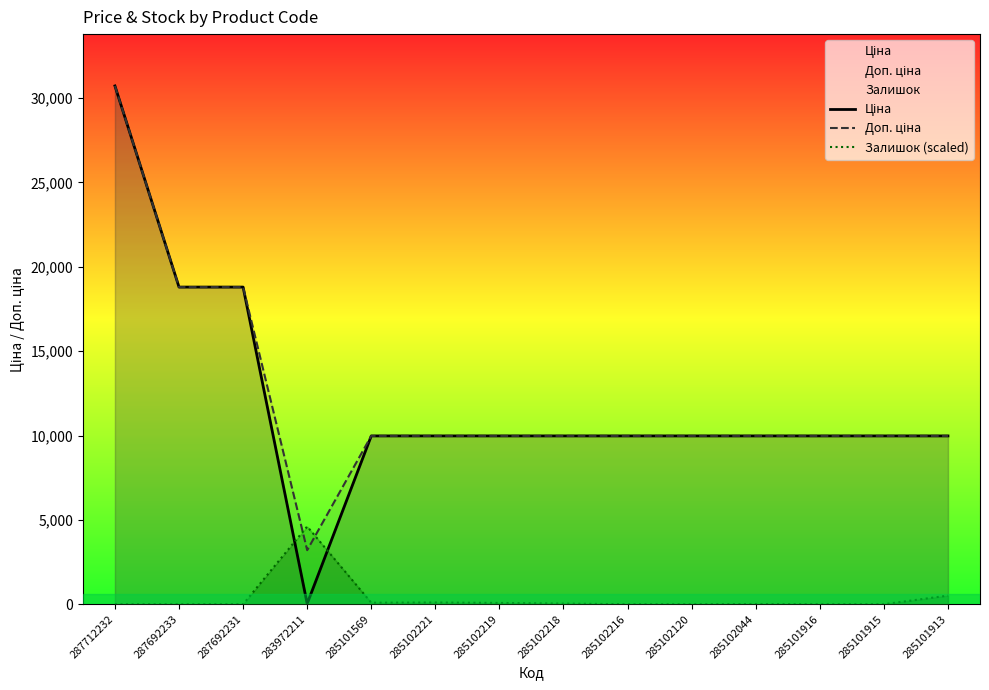

Reading left to right, list all the values displayed in this chart.

Ціна: 287712232=30717.1	287692233=18796.8	287692231=18796.8	283972211=32.0	285101569=9975.0	285102221=9975.0	285102219=9975.0	285102218=9975.0	285102216=9975.0	285102120=9975.0	285102044=9975.0	285101916=9975.0	285101915=9975.0	285101913=9975.0
Доп. ціна: 287712232=30717.1	287692233=18796.8	287692231=18796.8	283972211=3205.0	285101569=9975.0	285102221=9975.0	285102219=9975.0	285102218=9975.0	285102216=9975.0	285102120=9975.0	285102044=9975.0	285101916=9975.0	285101915=9975.0	285101913=9975.0
Залишок (scaled): 287712232=0.0	287692233=0.0	287692231=0.0	283972211=4607.6	285101569=89.6	285102221=102.4	285102219=76.8	285102218=38.4	285102216=0.0	285102120=0.0	285102044=12.8	285101916=0.0	285101915=0.0	285101913=512.0